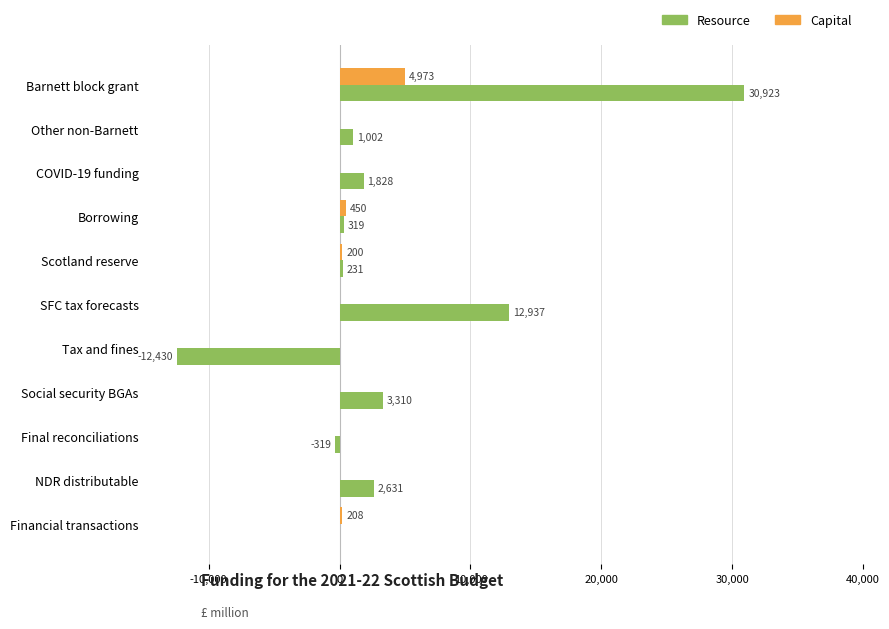

The value of Capital at Final reconciliations is 0.0. True or false?

True